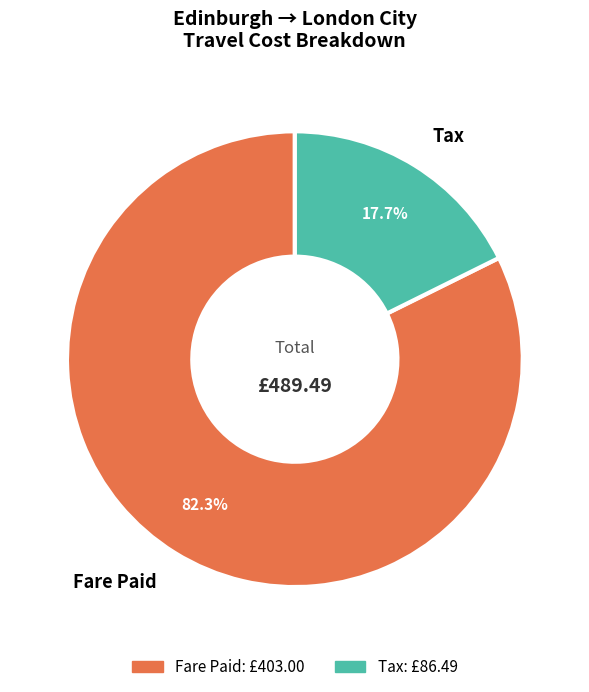

True or false: Fare Paid accounts for 69% of the total.

False